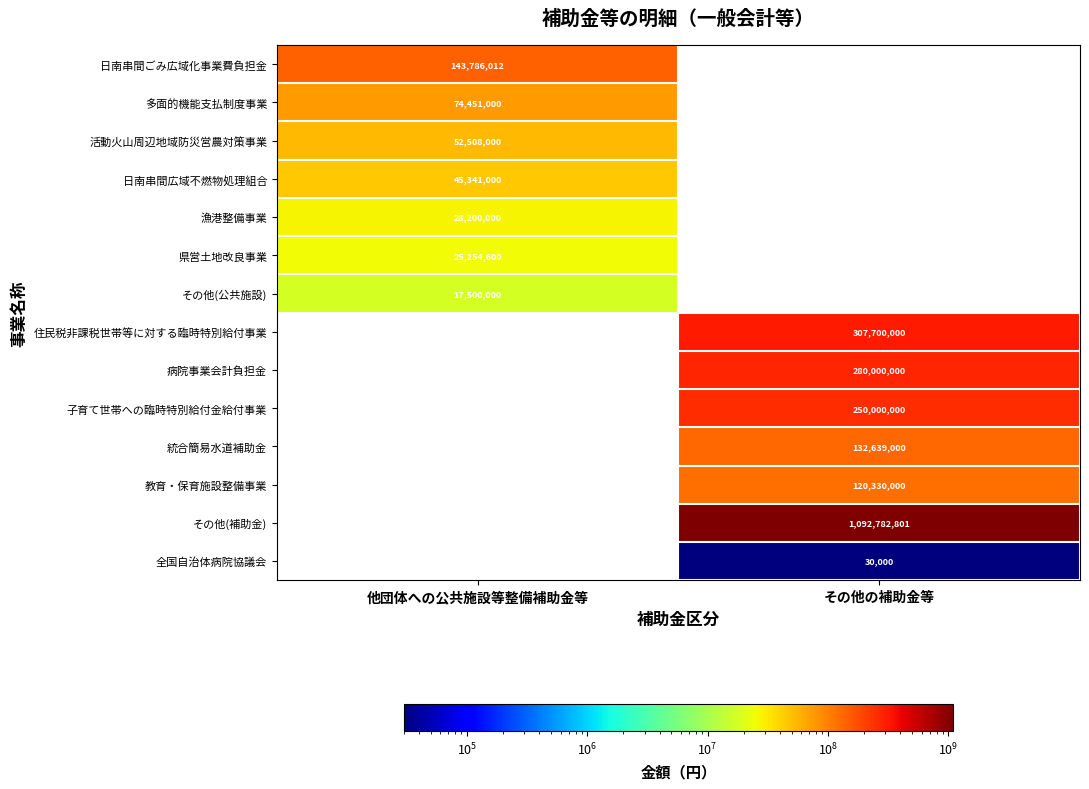

Is it true that 全国自治体病院協議会 equals 40232 at その他の補助金等?

False